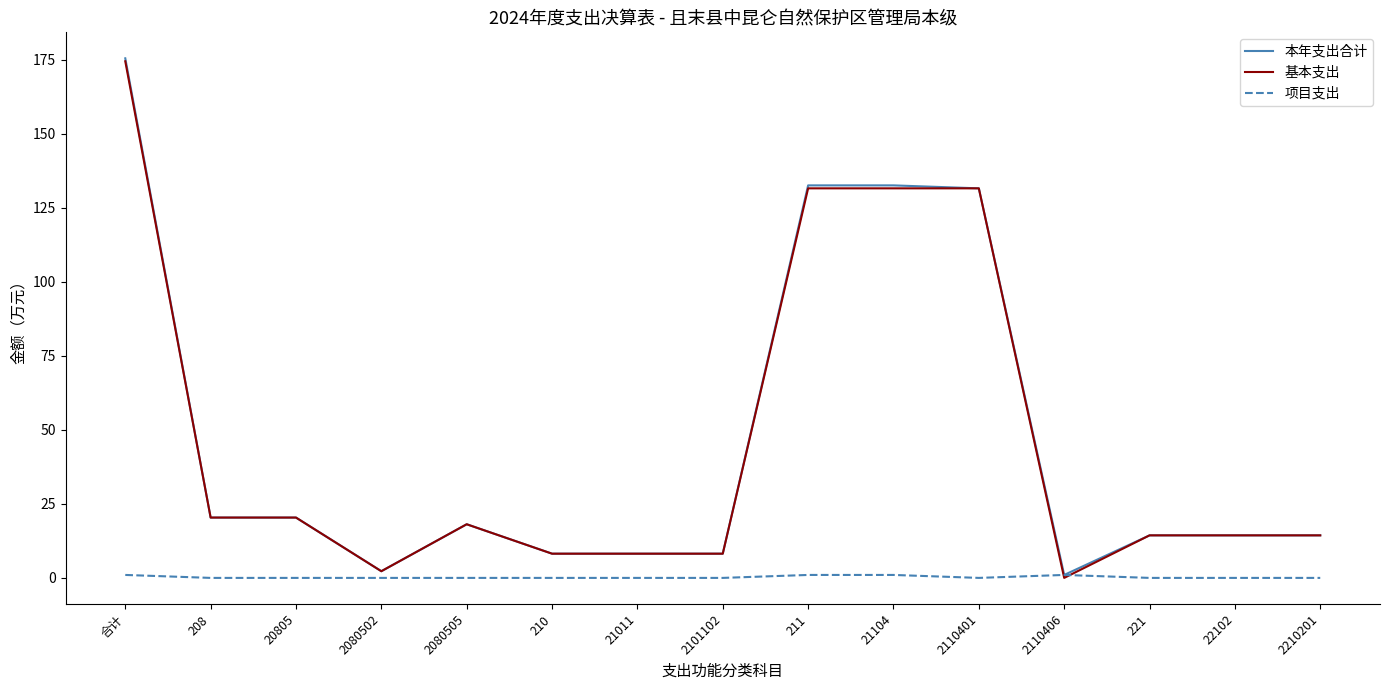

Where does the 基本支出 series first go above 14?

合计